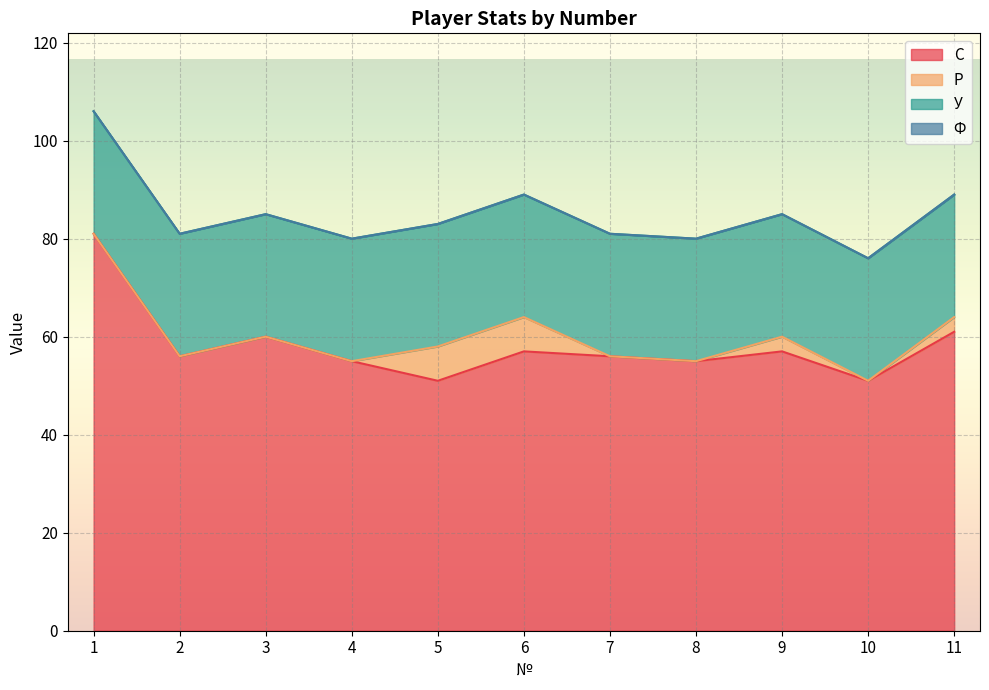

Which label corresponds to the largest value in the chart?

1